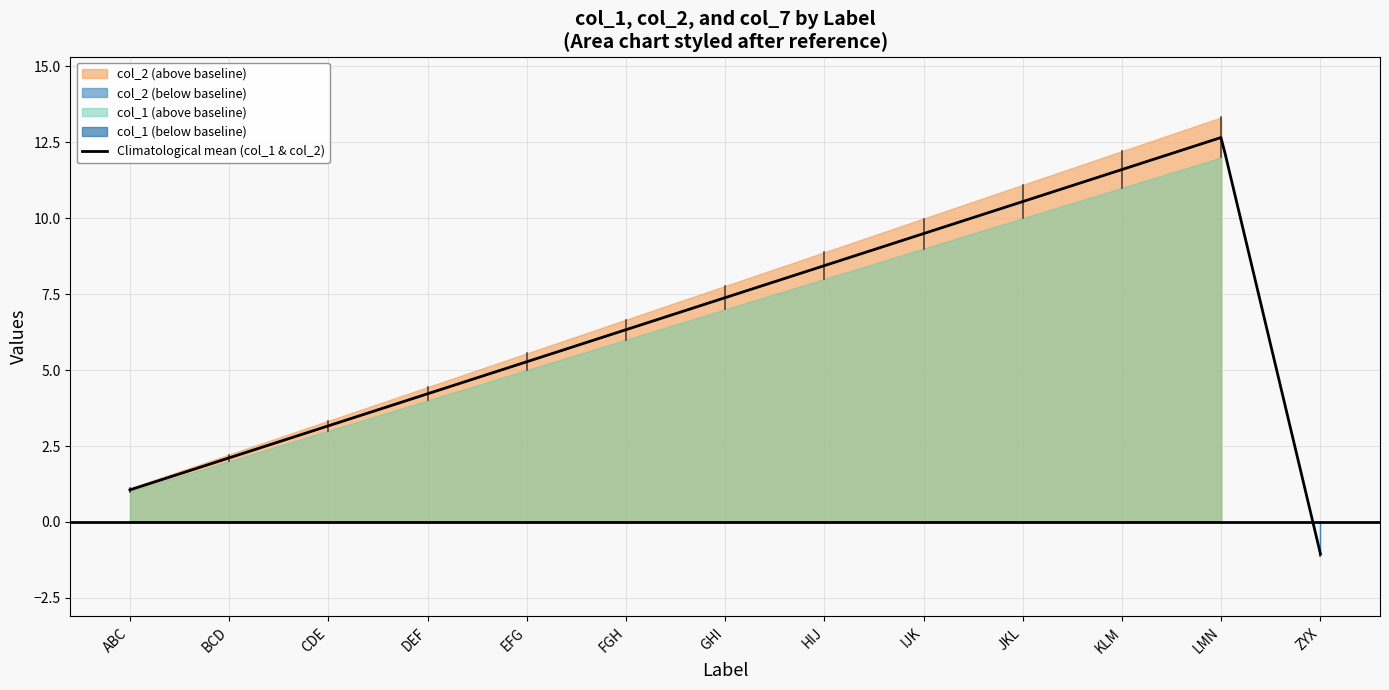

What position from the right is DEF?

10